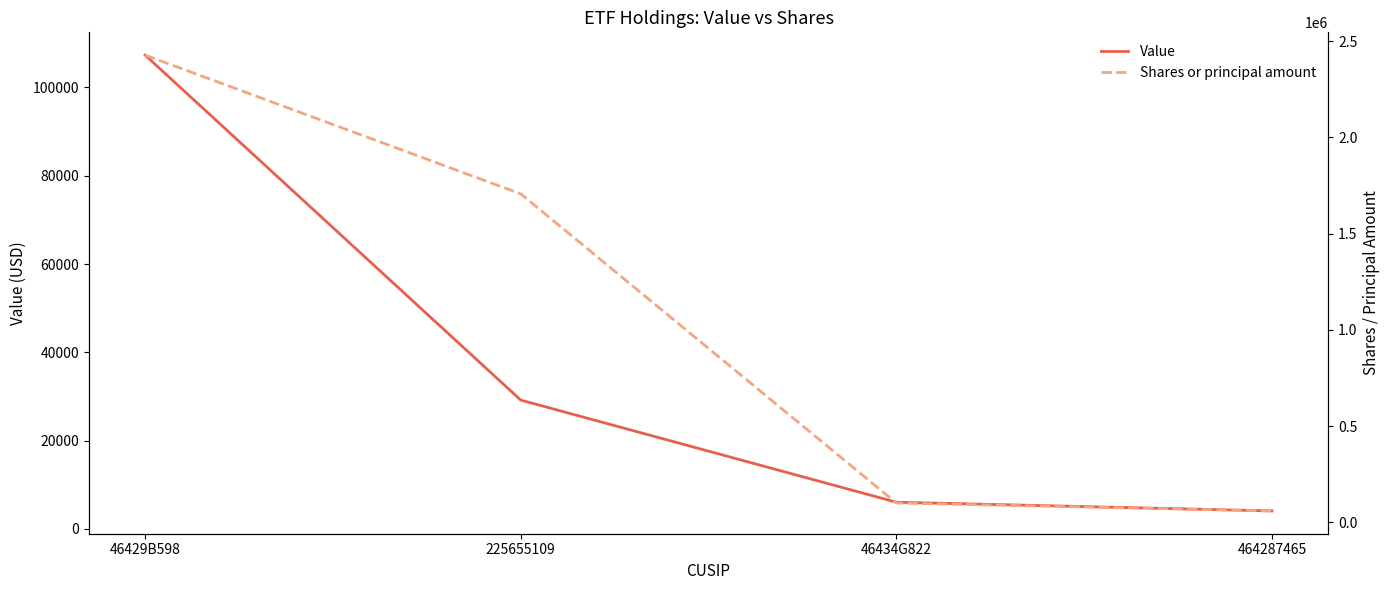

Is the value of Value at 225655109 greater than the value of Shares or principal amount at 46434G822?

No